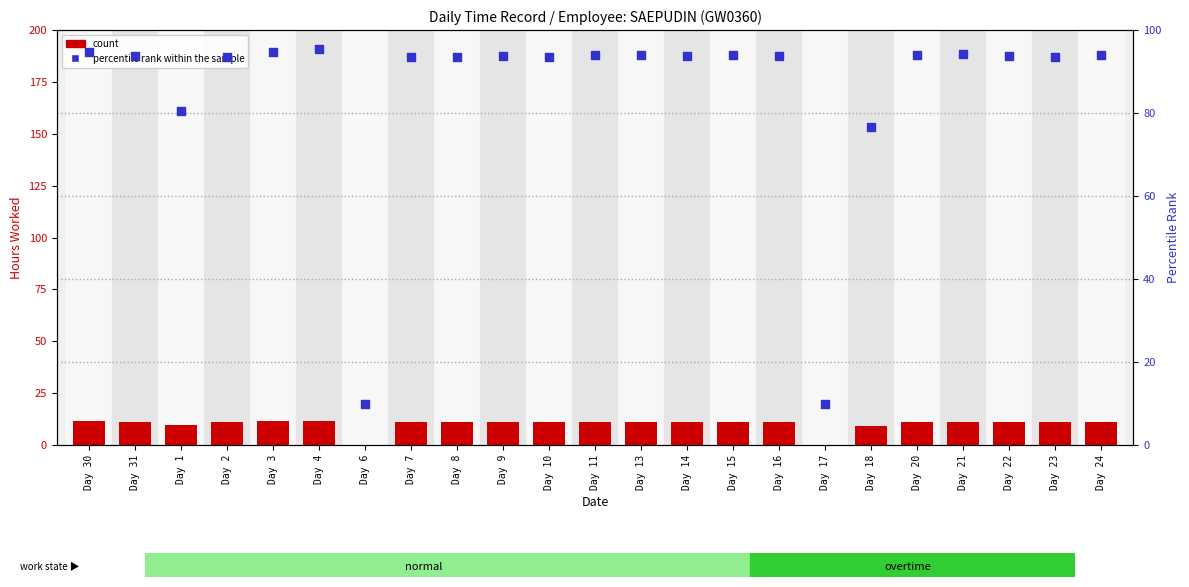

Is the value of percentile rank within the sample at Day 8 greater than the value of count at Day 6?

Yes